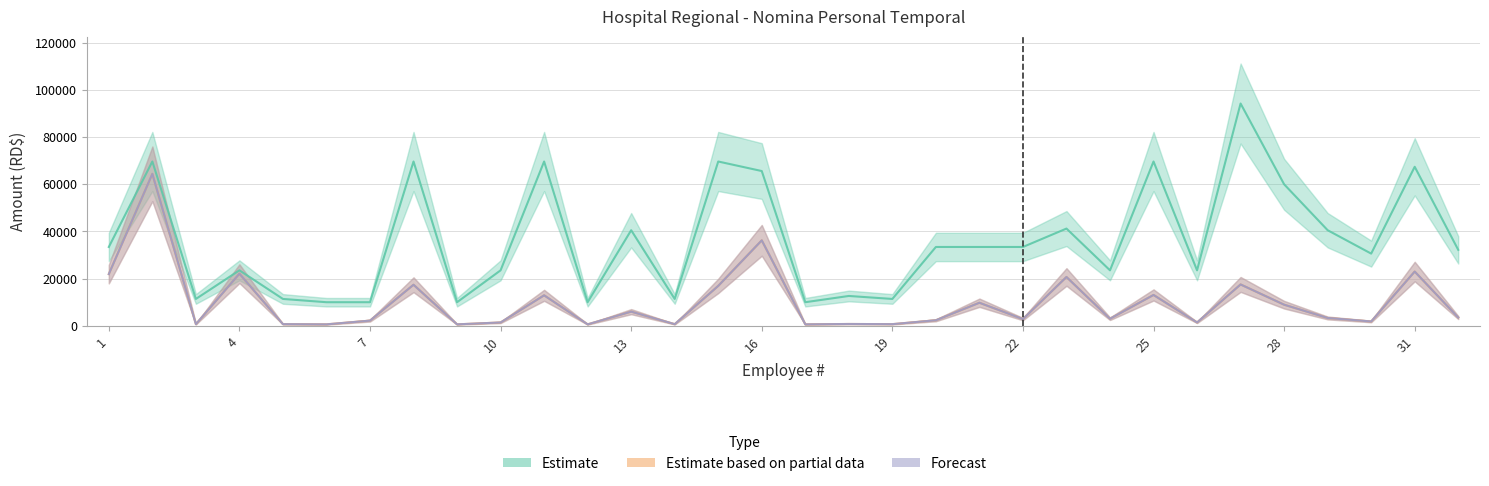

How many data points in TOTAL DESCUENTOS are less than 3316?

16